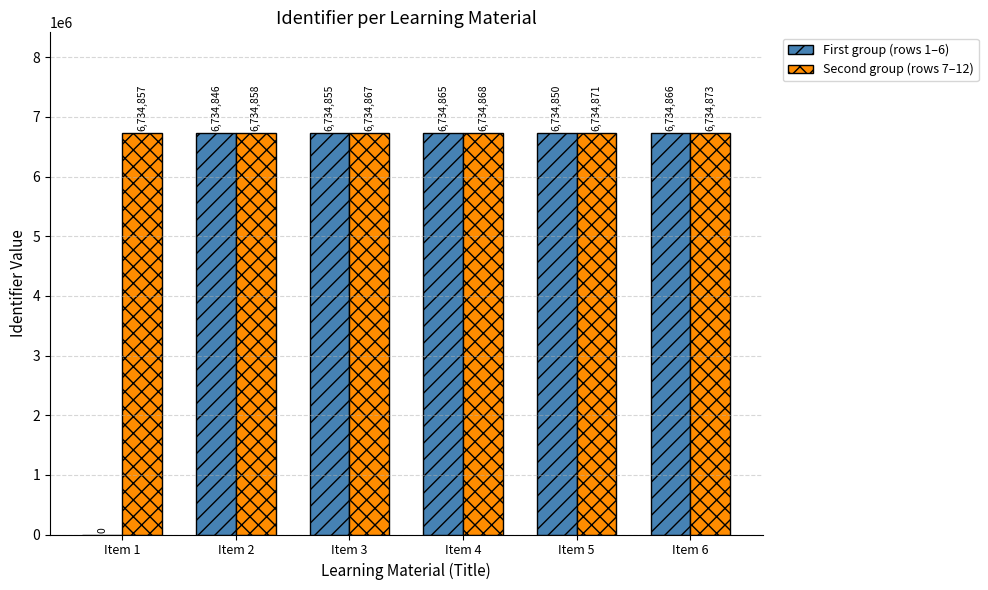

How many categories are shown in the chart?

6